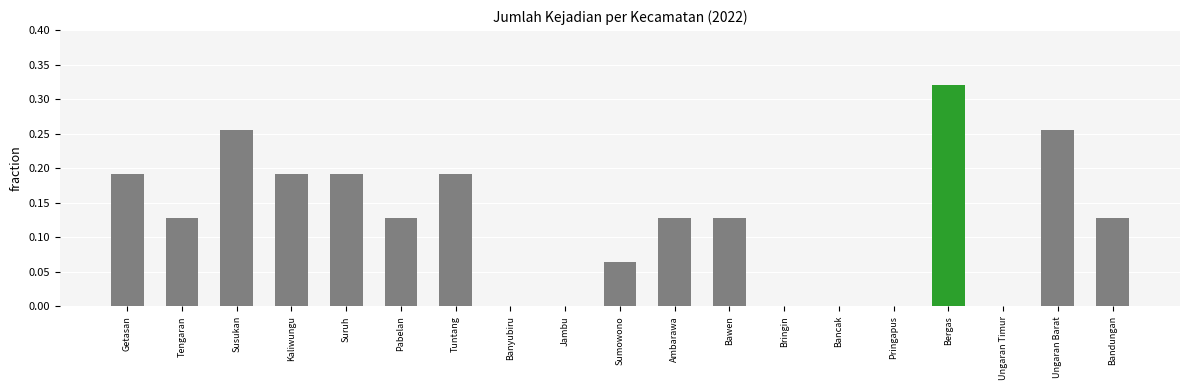

The value at Suruh is 0.3. True or false?

False